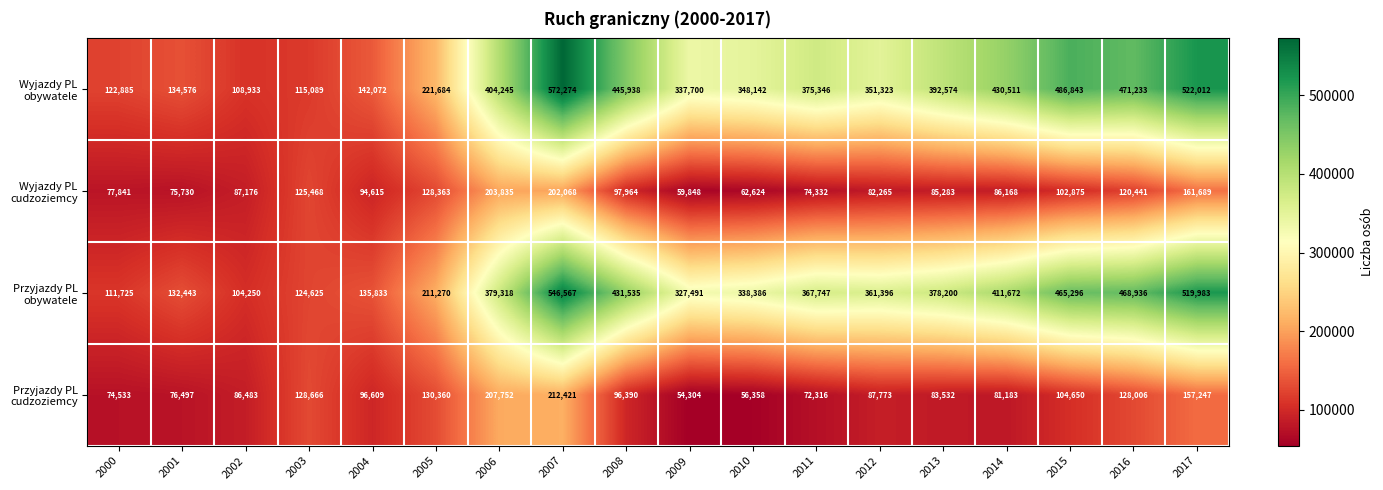

At which category does the chart reach its minimum across all series?

2009